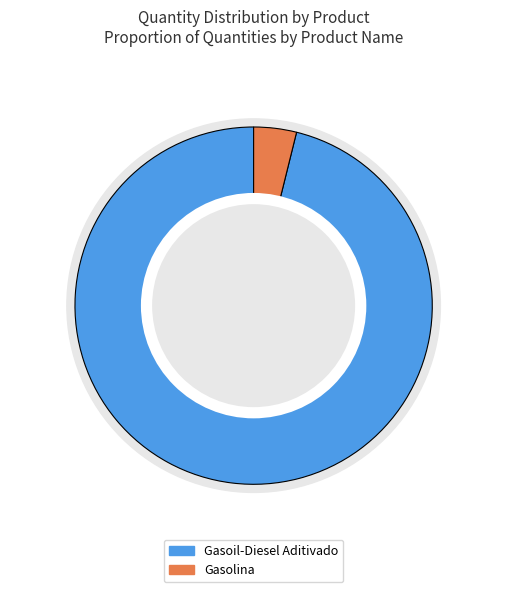

What is the change in value from Gasoil-Diesel Aditivado to Gasolina?

-191000